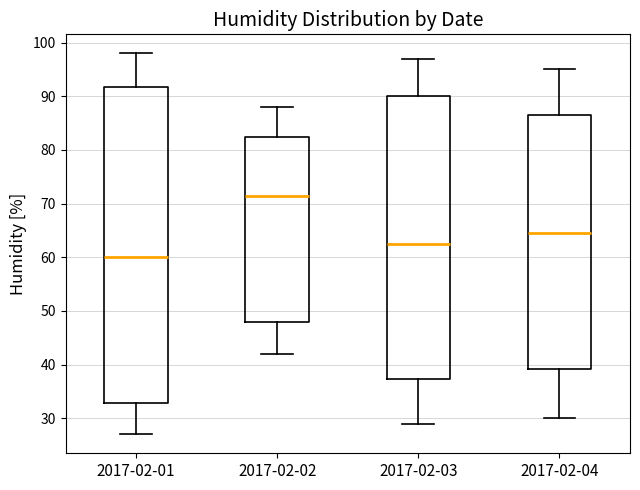

Comparing the boxes themselves (not the whiskers), which one is the tallest?

2017-02-01